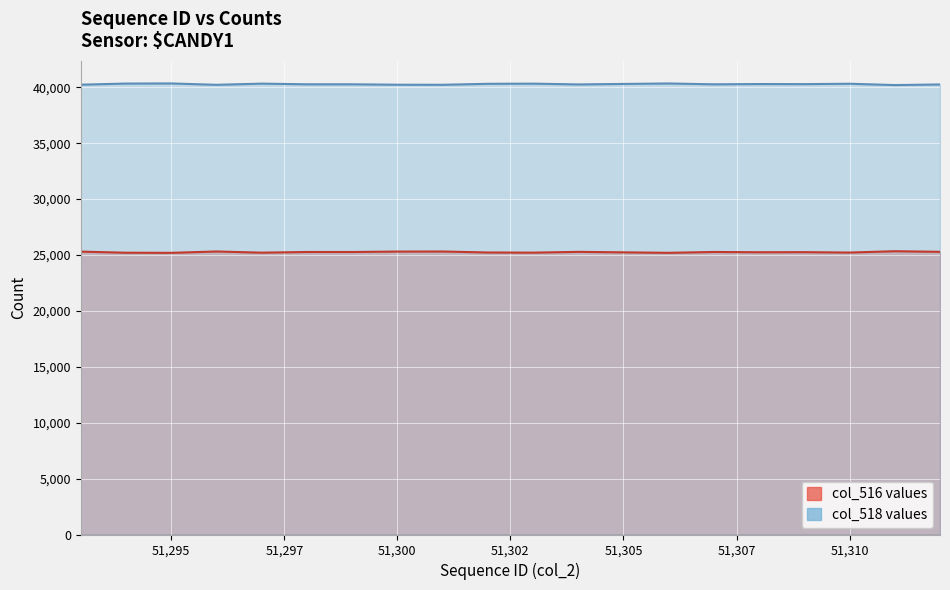

At how many categories does at least one series exceed 38942?

20